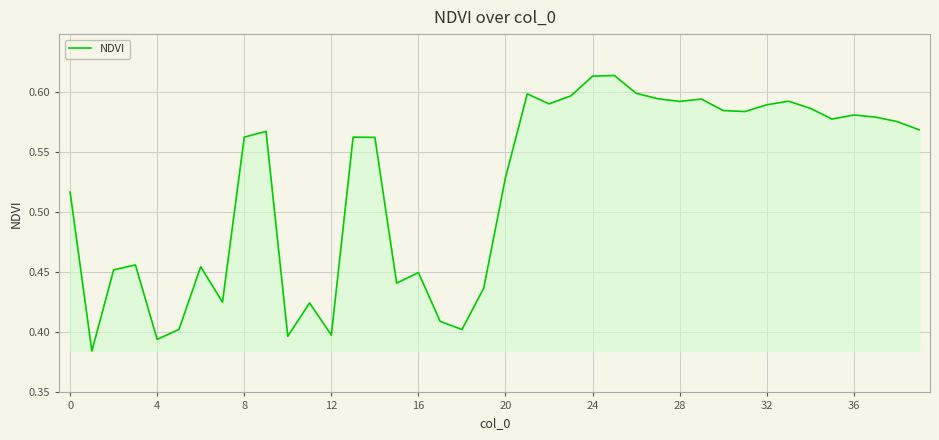

What is the difference between the maximum and minimum values?

0.2